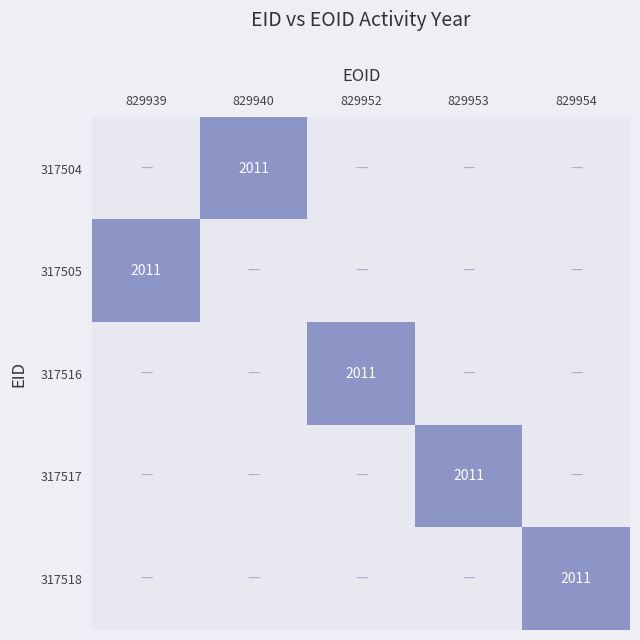

Which label corresponds to the largest value in the chart?

829940